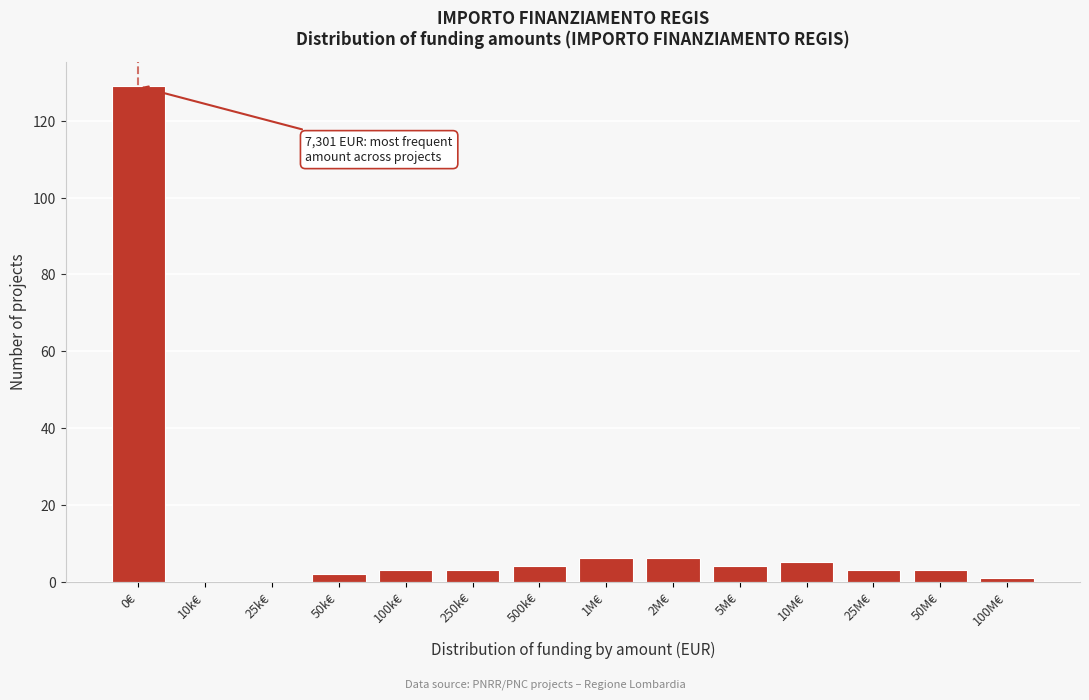

Reading left to right, list all the values displayed in this chart.

0€=129	10k€=0	25k€=0	50k€=2	100k€=3	250k€=3	500k€=4	1M€=6	2M€=6	5M€=4	10M€=5	25M€=3	50M€=3	100M€=1